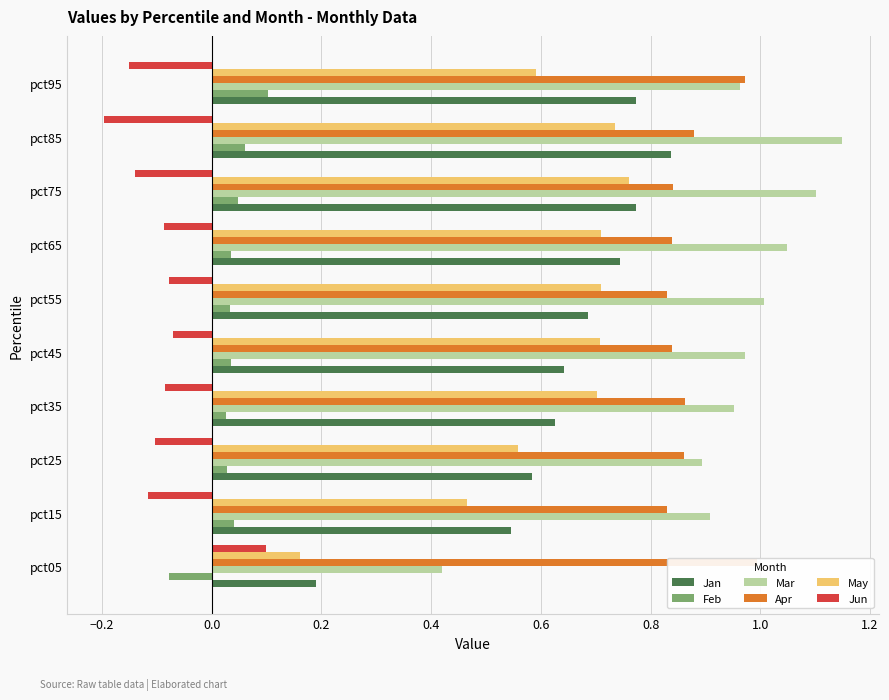

What is the sum of all Jan values?

6.4